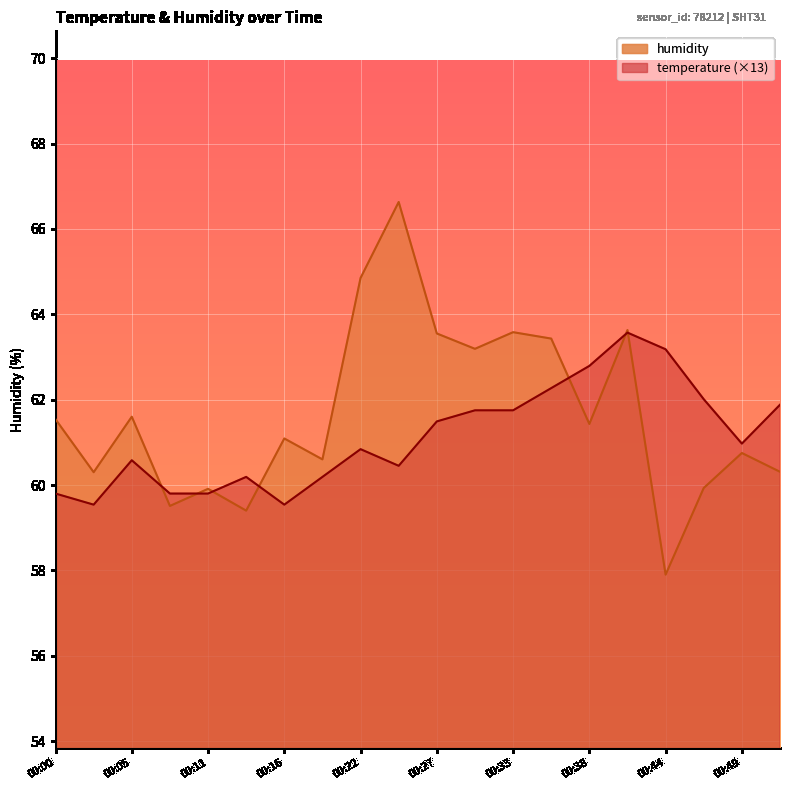

Which category has the highest value across all series?

00:24